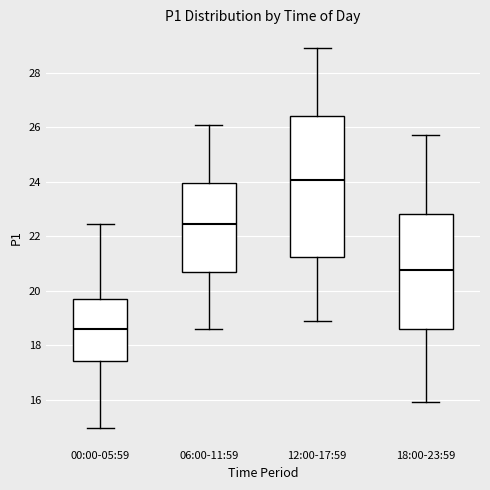

Reading left to right, transcribe this box plot: for each box, give where its median line is, the range the box spans, and where its two whiskers end, as read against the y-axis. The values are not printed on the chart, so give them approximately, as read against the axis.

00:00-05:59: median 18.6, box 17.4 to 19.8, whiskers 15.0 to 22.4
06:00-11:59: median 22.4, box 20.6 to 24.0, whiskers 18.6 to 26.2
12:00-17:59: median 24.0, box 21.2 to 26.4, whiskers 19.0 to 29.0
18:00-23:59: median 20.8, box 18.6 to 22.8, whiskers 16.0 to 25.8